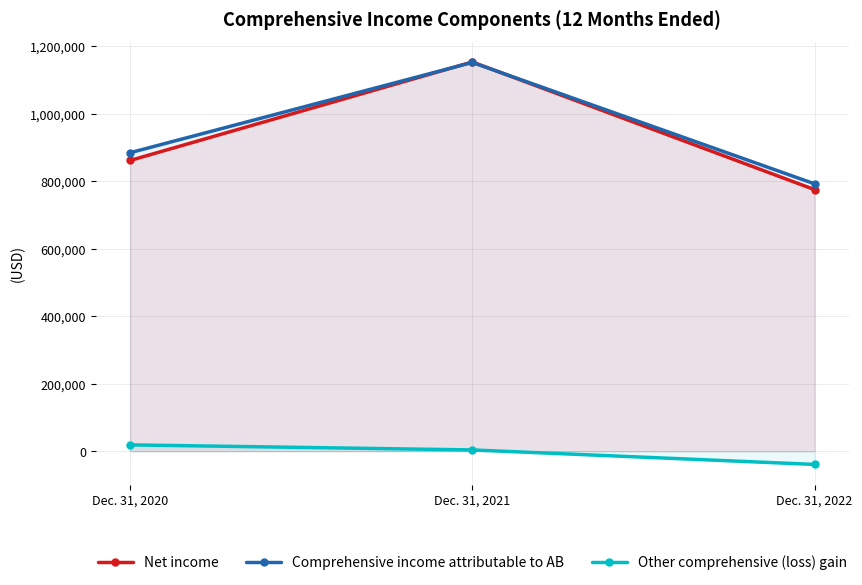

Is the value of Comprehensive income attributable to AB at Dec. 31, 2021 greater than the value of Net income at Dec. 31, 2021?

No